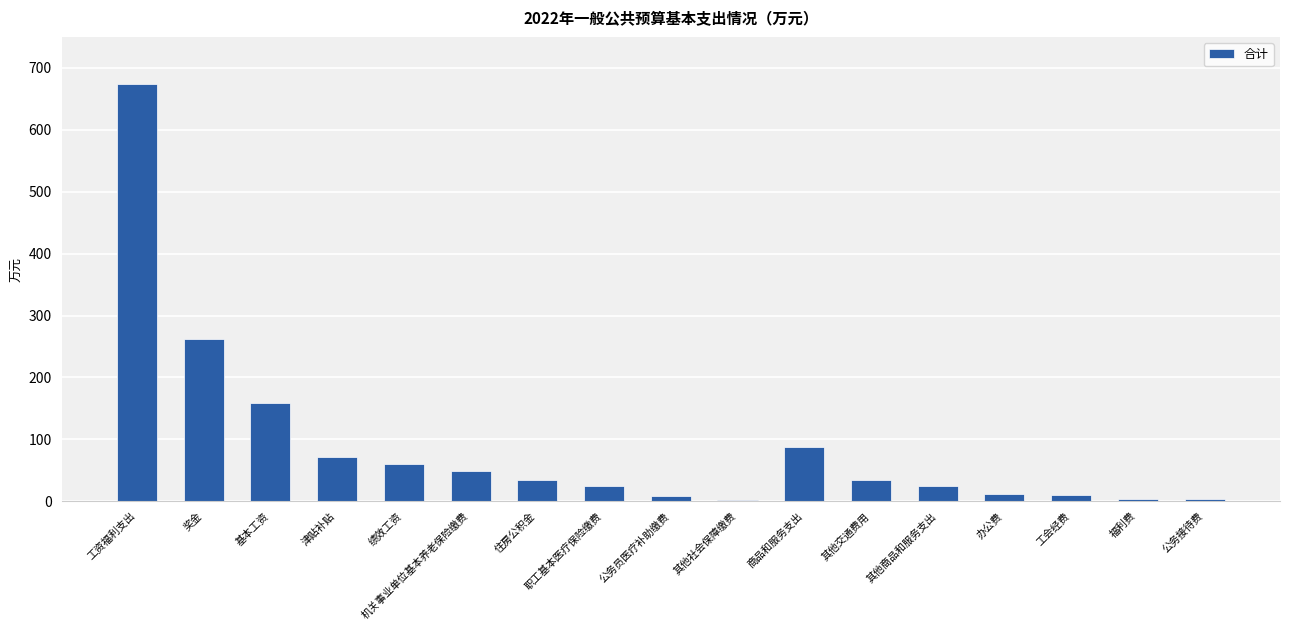

Read the value at 工资福利支出.

673.4